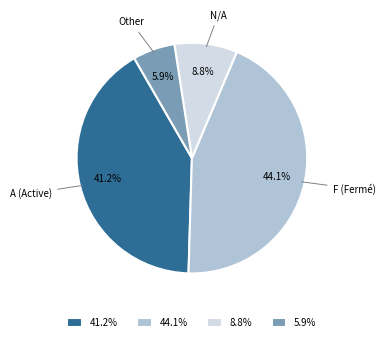

Which has a higher value, 41.2% or 8.8%?

41.2%